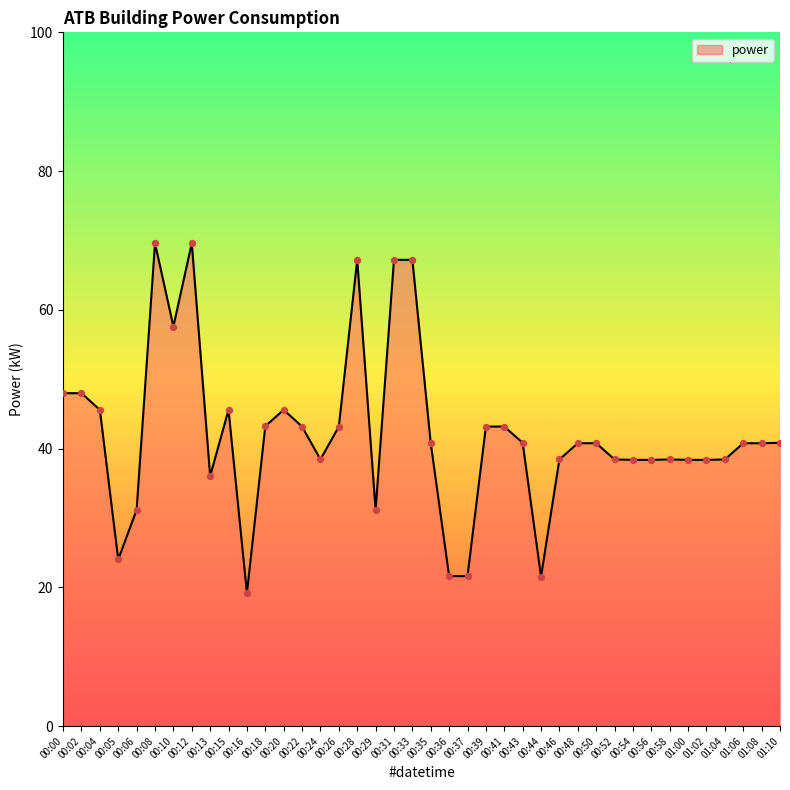

What is the ratio of the value at 00:12 to the value at 00:44?

3.2